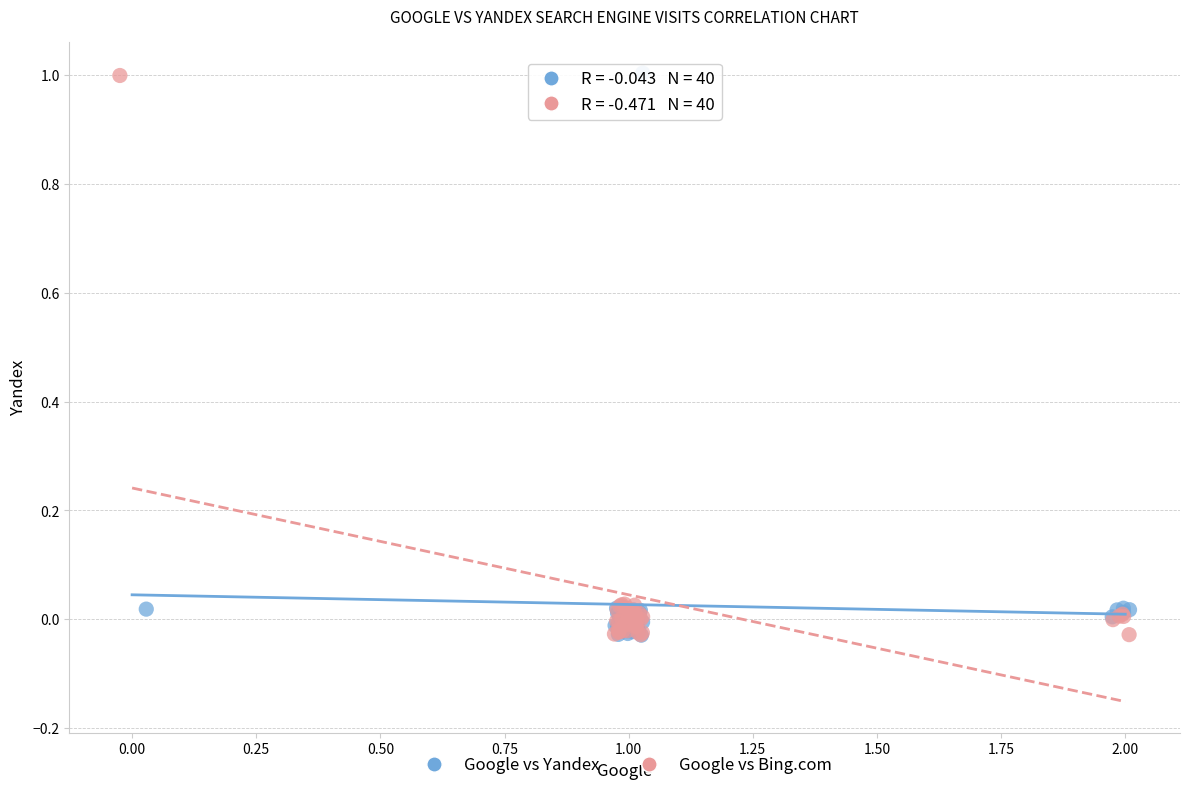

What are all the series names shown in the legend?

Google vs Yandex, Google vs Bing.com